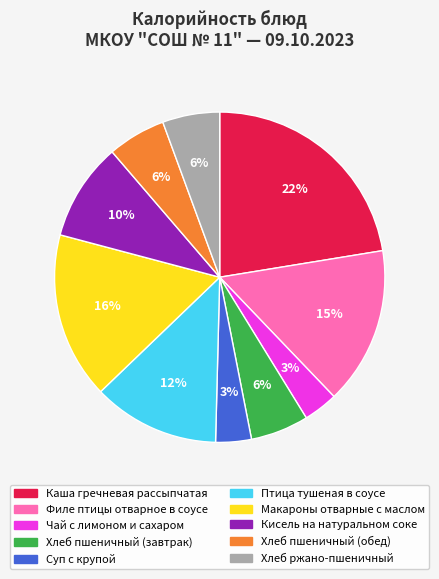

True or false: Чай с лимоном и сахаром accounts for 3% of the total.

True